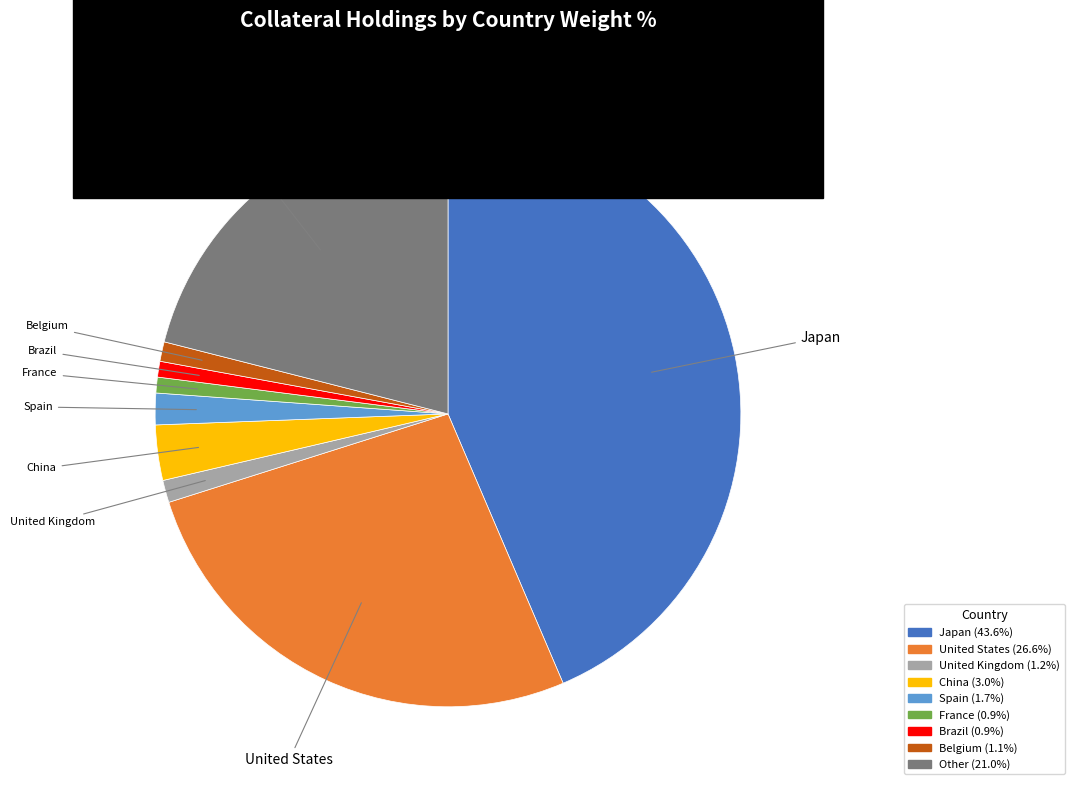

Is there a majority slice in this chart?

No